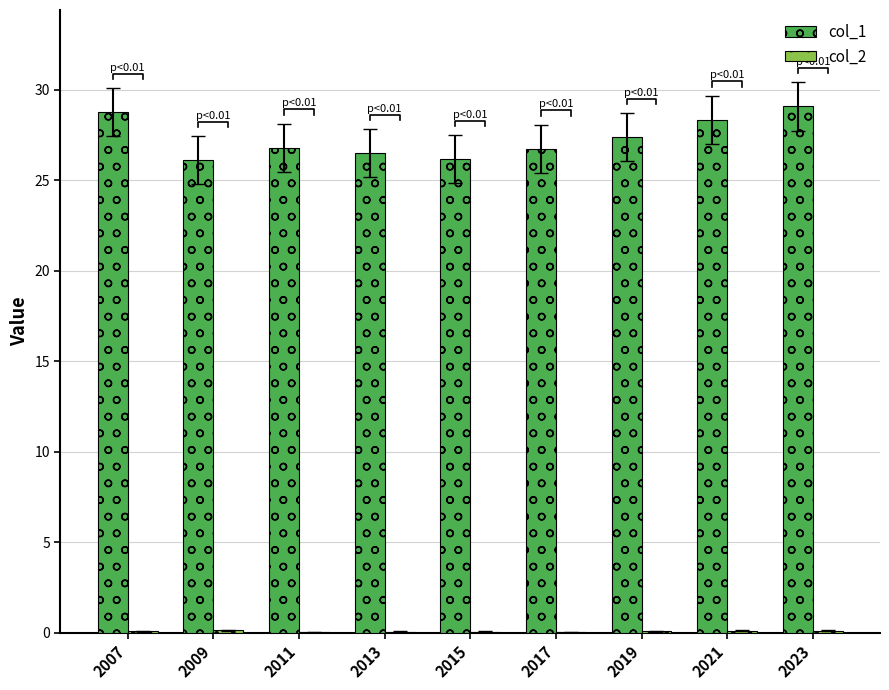

Reading right to left, extract all data points from this chart.

col_1: 2023=29.1	2021=28.3	2019=27.4	2017=26.7	2015=26.2	2013=26.5	2011=26.8	2009=26.1	2007=28.8
col_2: 2023=0.1	2021=0.1	2019=0.1	2017=0.0	2015=0.1	2013=0.0	2011=0.0	2009=0.1	2007=0.1